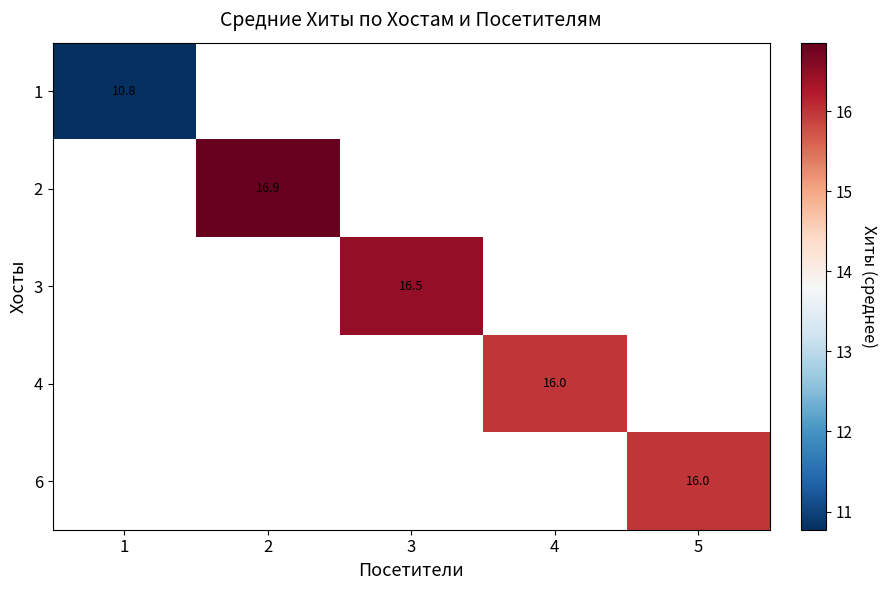

How many distinct data groups are displayed?

5